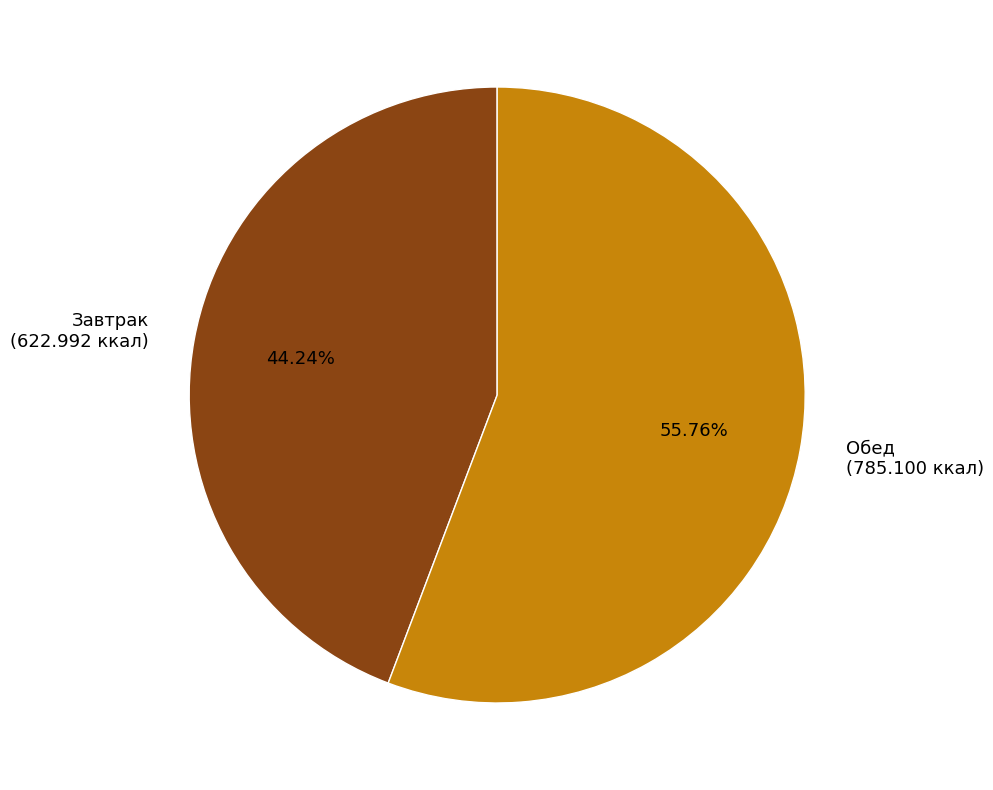

Which slice is the smallest?

Завтрак